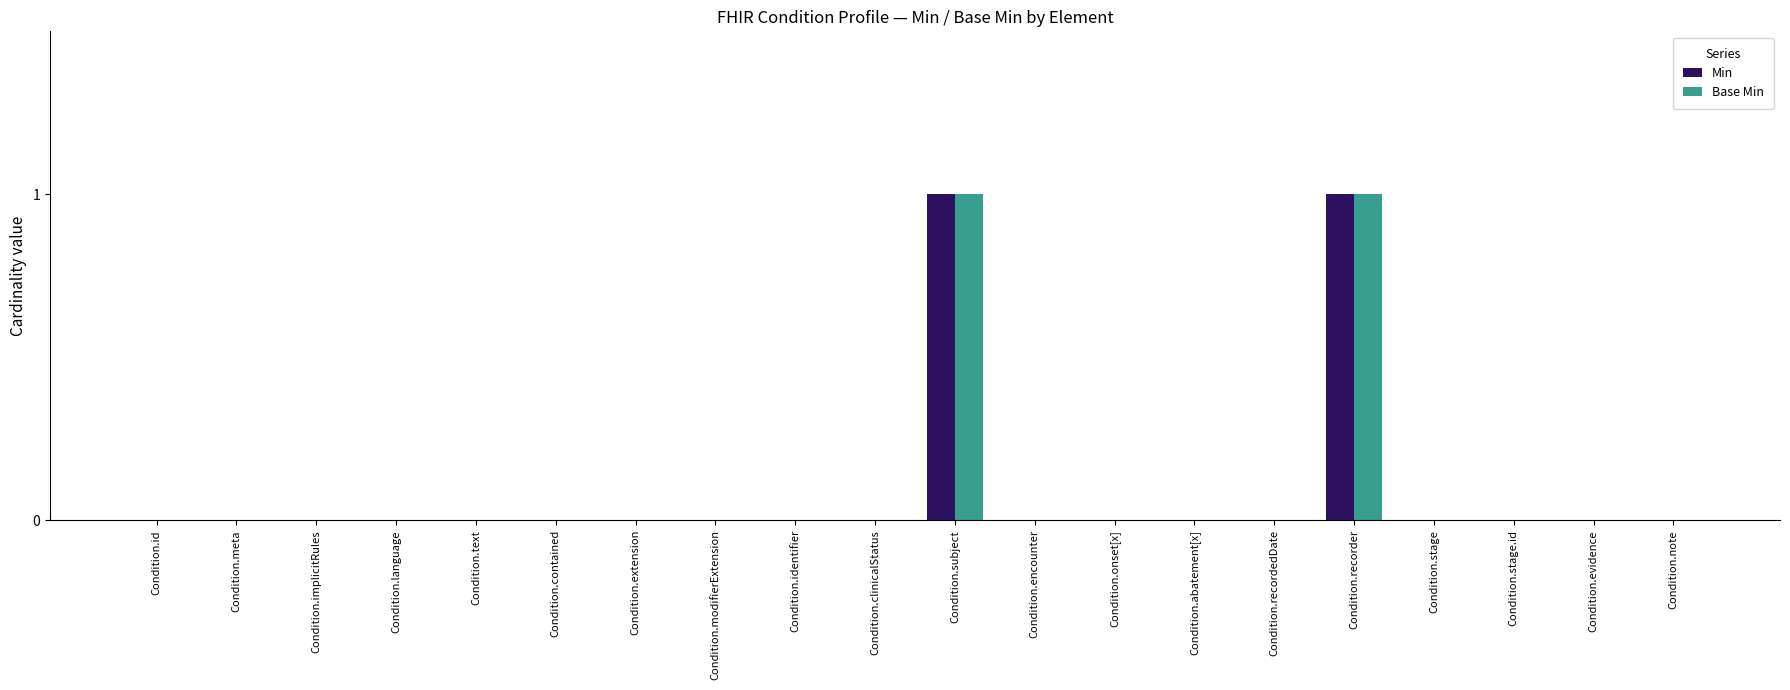

How many groups of bars are there?

20